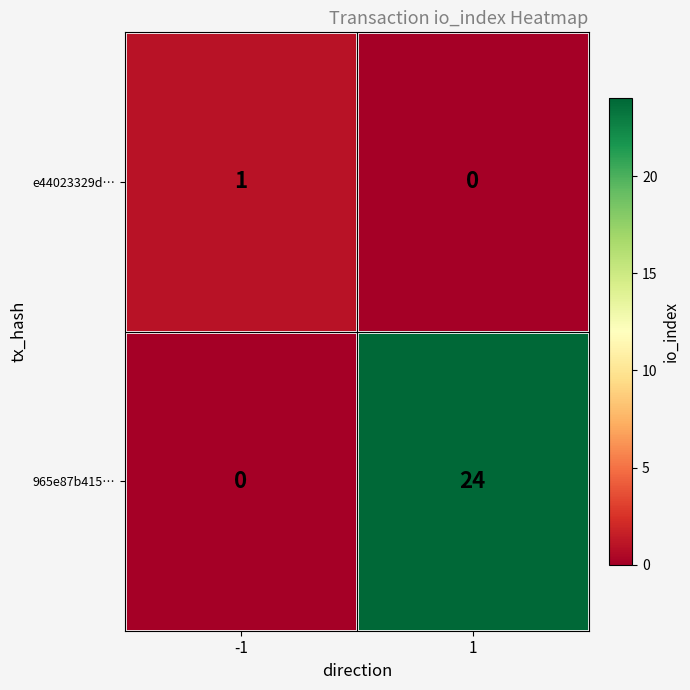

What is the total value across all series at -1?

1